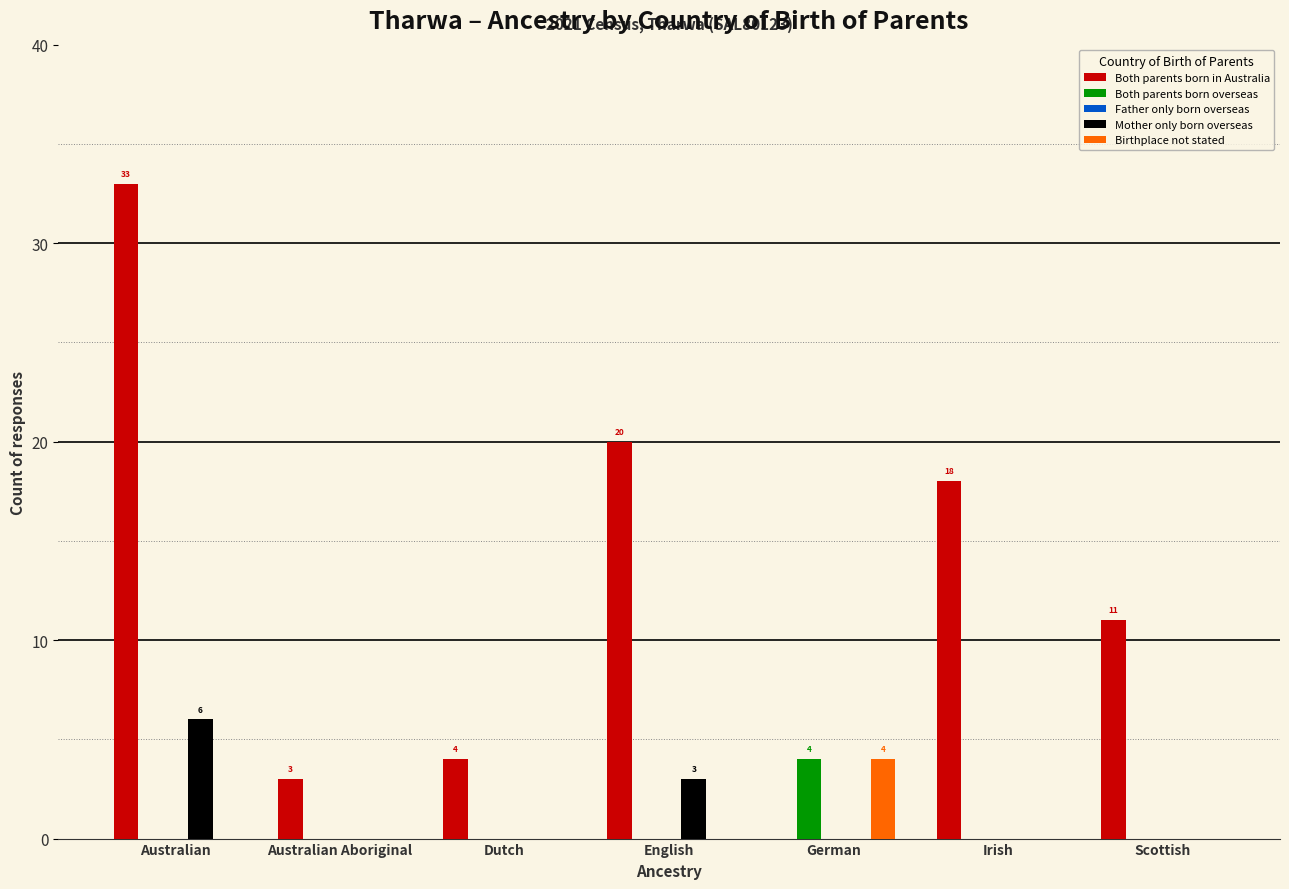

Which series has the largest total across all categories?

Both parents born in Australia